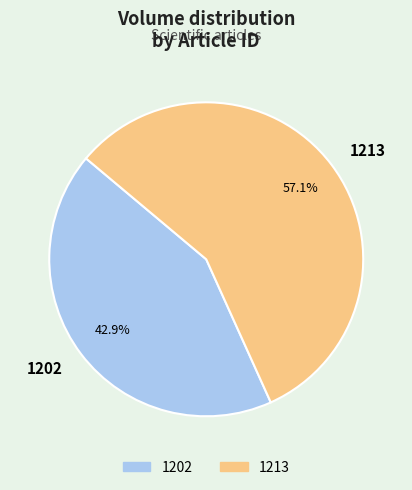

Does 1213 represent more than half of the total?

Yes